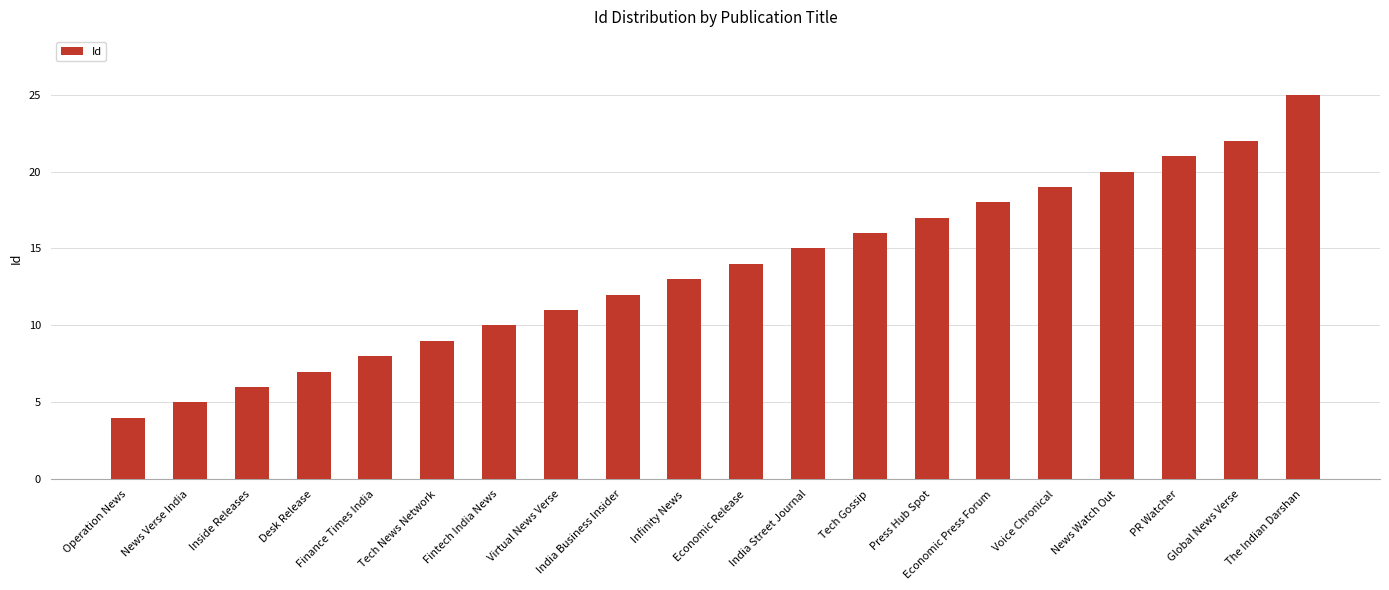

How many data points are less than 14?

10